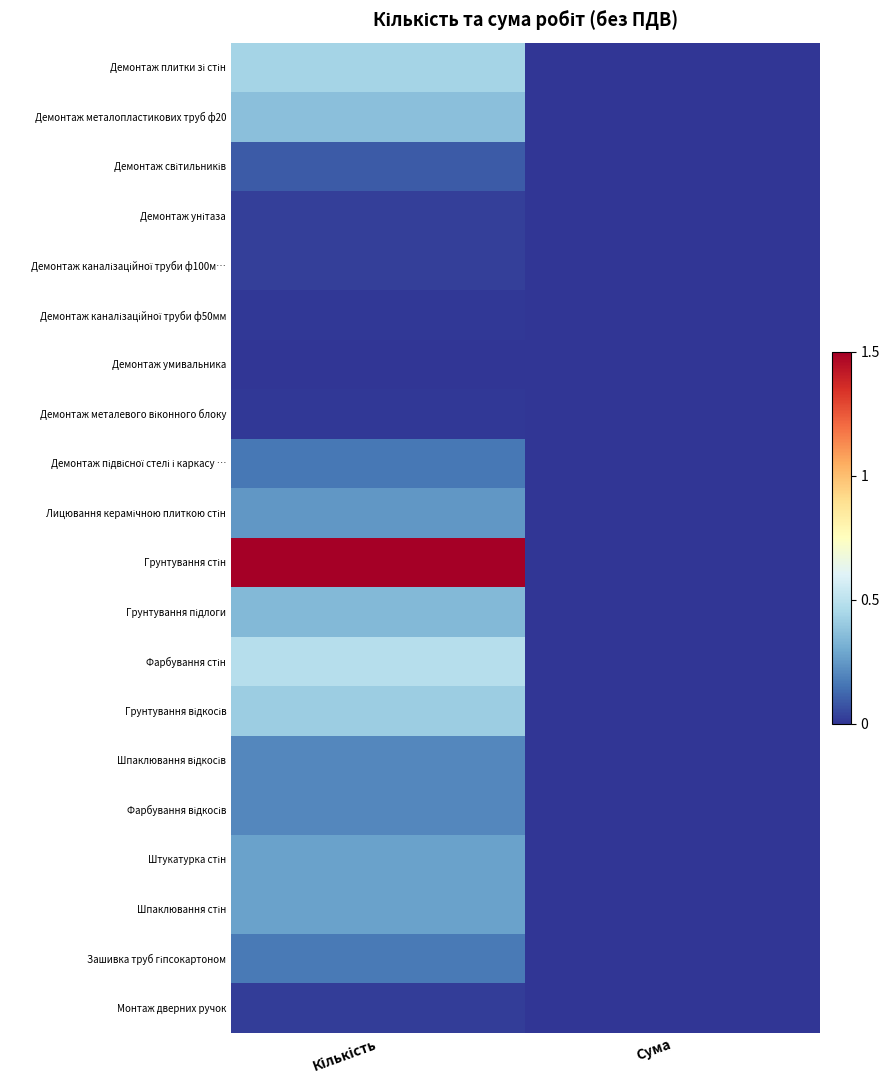

At which category is the sum across all series the highest?

Кількість